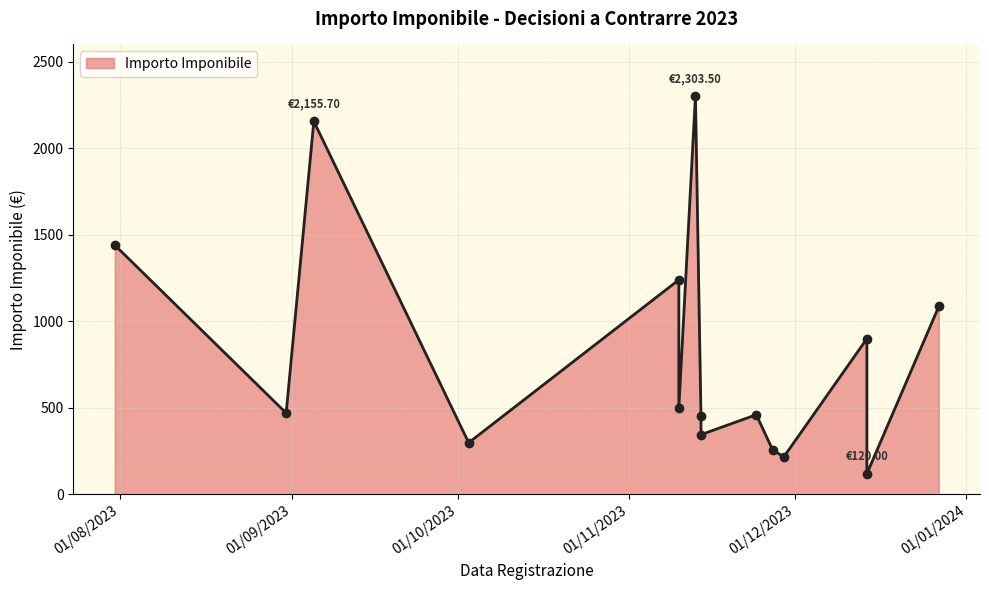

What is the difference between the maximum and minimum values?

2183.5